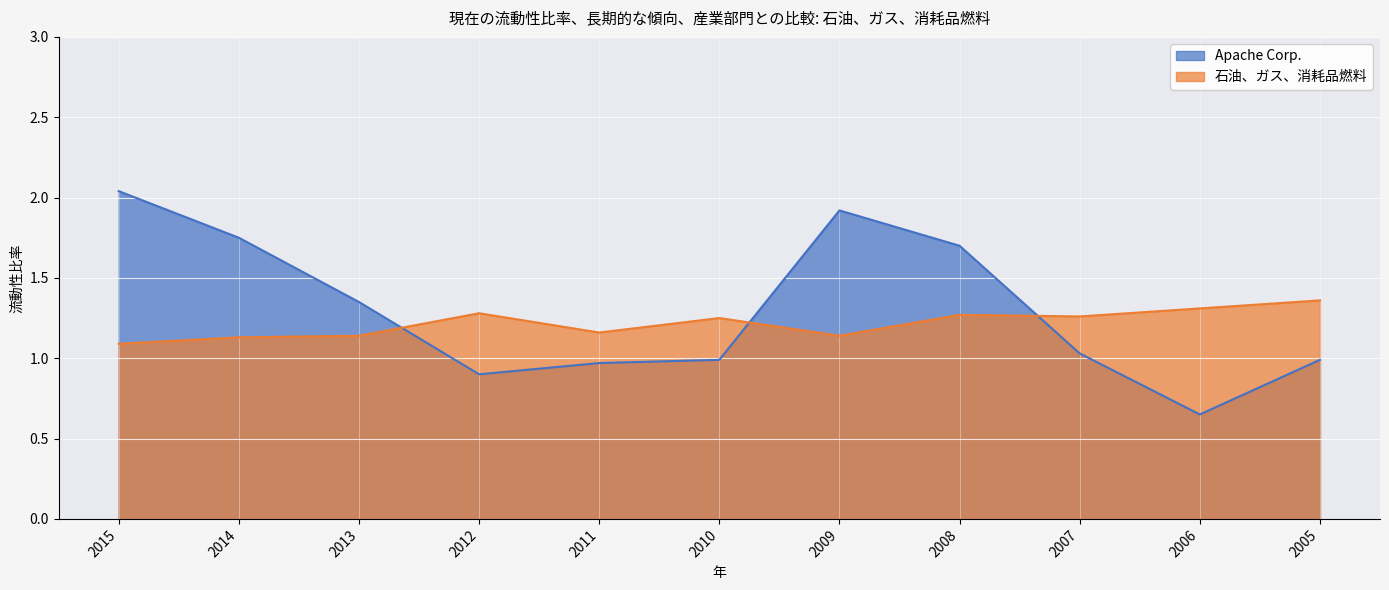

List the series in order of their peak value, lowest first.

石油、ガス、消耗品燃料, Apache Corp.